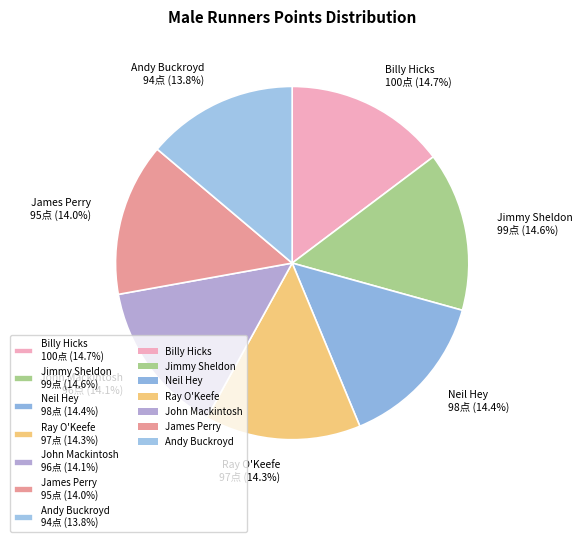

Does Neil Hey represent more than half of the total?

No